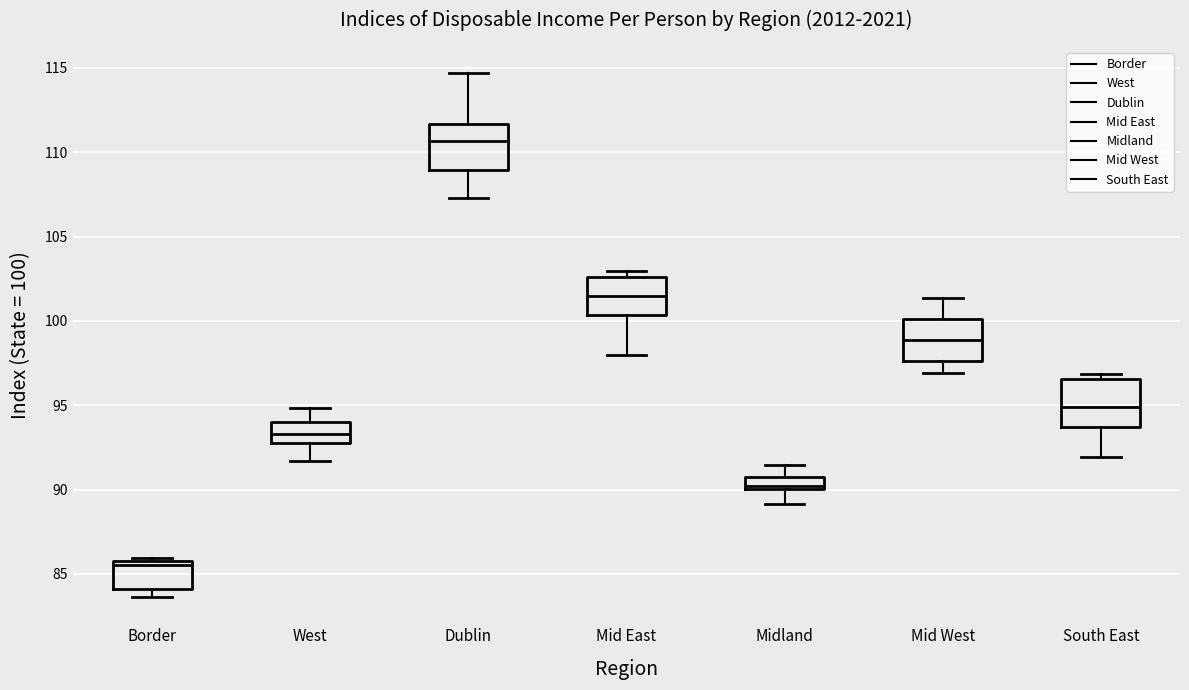

Which box has the highest median line?

Dublin